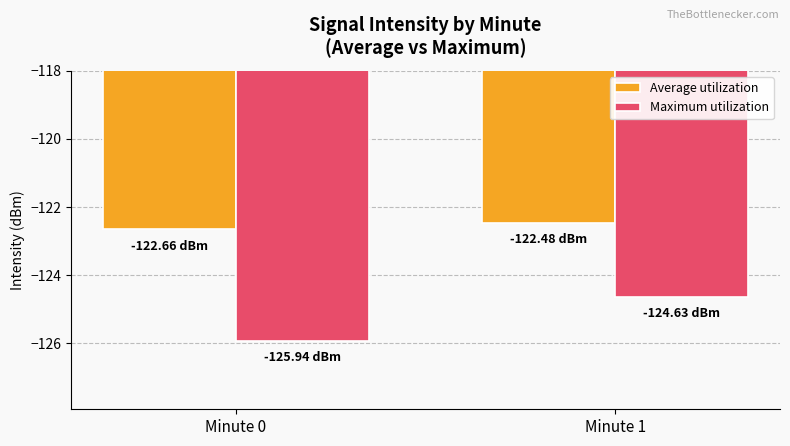

How many data points does each series have?

2